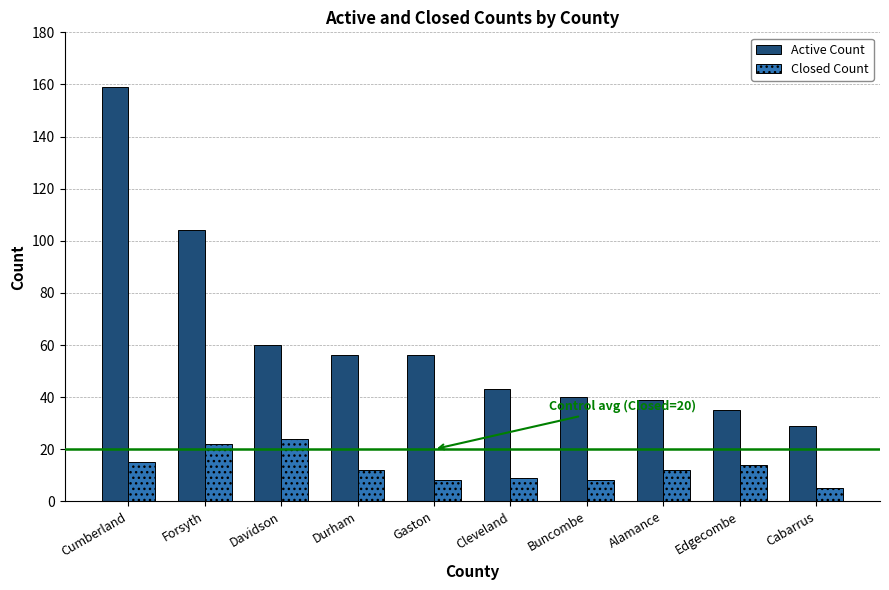

What is the sum of the Closed Count values at Cabarrus and Buncombe?

13